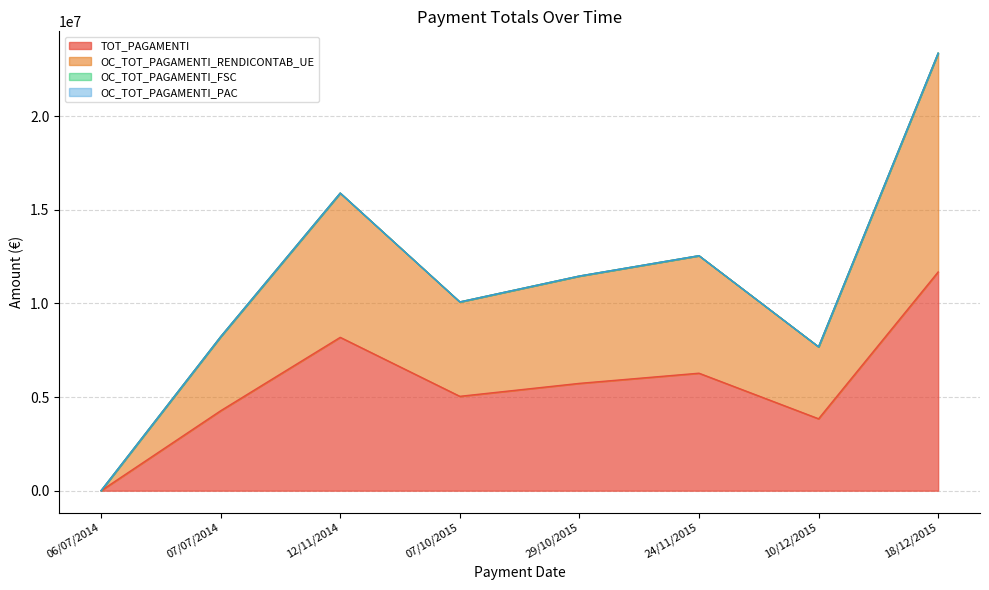

What is the difference between the second highest and second lowest values in the OC_TOT_PAGAMENTI_RENDICONTAB_UE series?

8211967.0